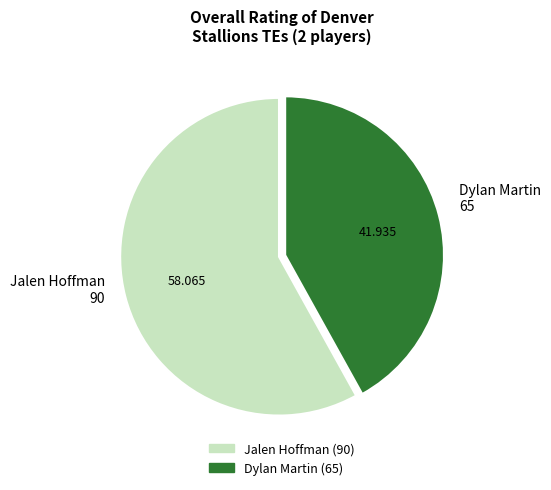

Which category has the biggest portion of the pie?

Jalen Hoffman